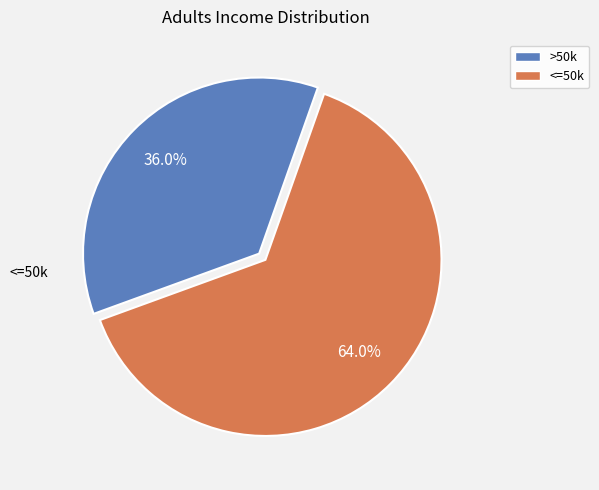

Is there any slice that represents more than half of the pie?

Yes